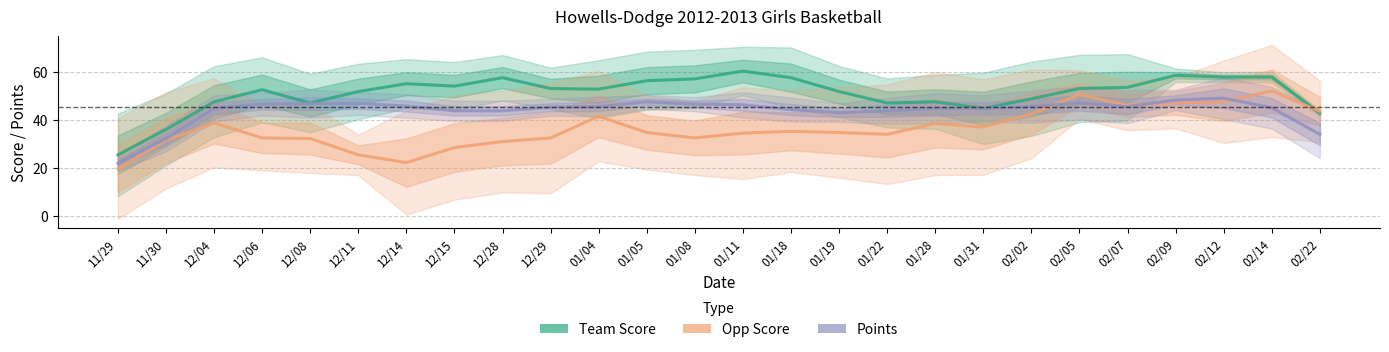

What is the label of the 24th point from the left?

02/12